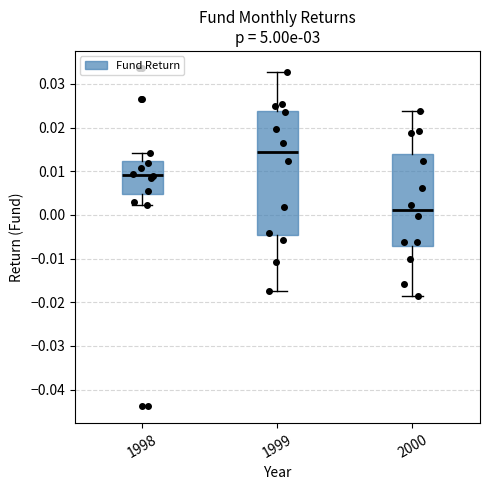

Reading left to right, transcribe this box plot: for each box, give where its median line is, the range the box spans, and where its two whiskers end, as read against the y-axis. The values are not printed on the chart, so give them approximately, as read against the axis.

1998: median 0.009, box 0.005 to 0.012, whiskers 0.002 to 0.014
1999: median 0.014, box -0.005 to 0.024, whiskers -0.017 to 0.033
2000: median 0.001, box -0.007 to 0.014, whiskers -0.019 to 0.024